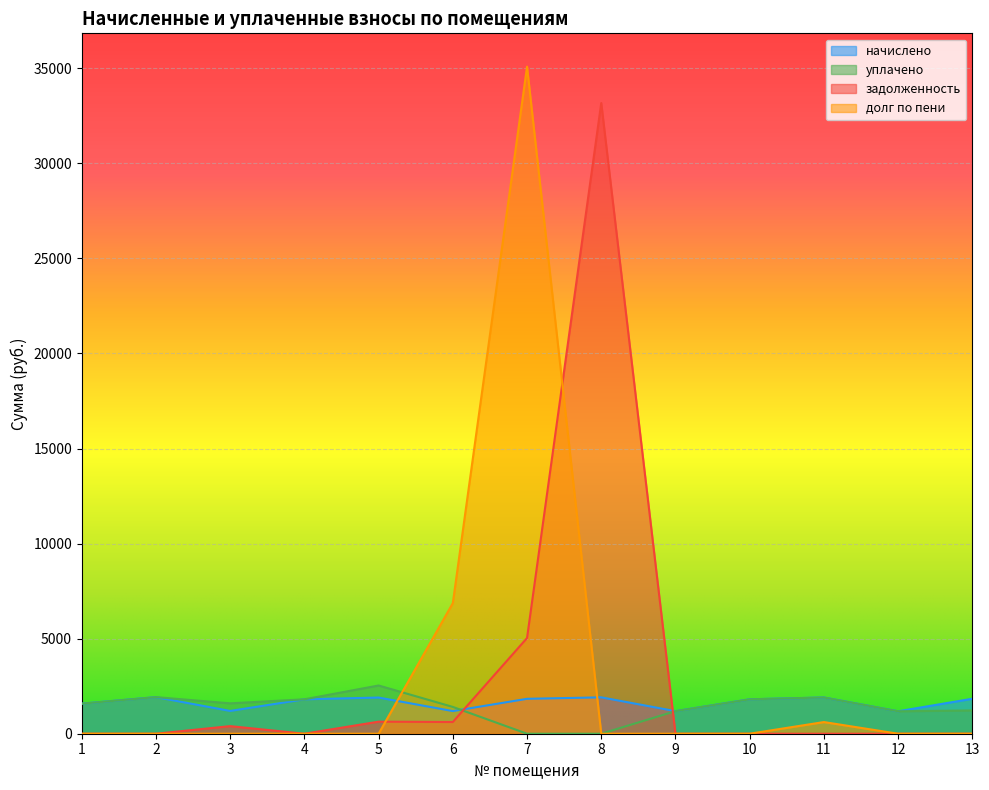

True or false: уплачено has more than 0 interior local peaks.

True